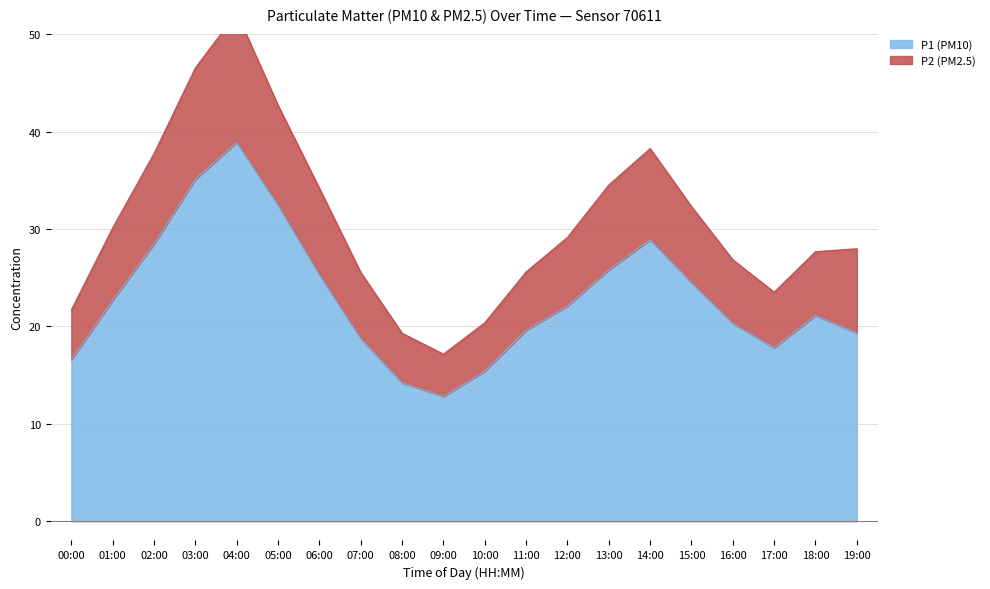

Is it true that P1 (PM10) equals 18.8 at 07:00?

True